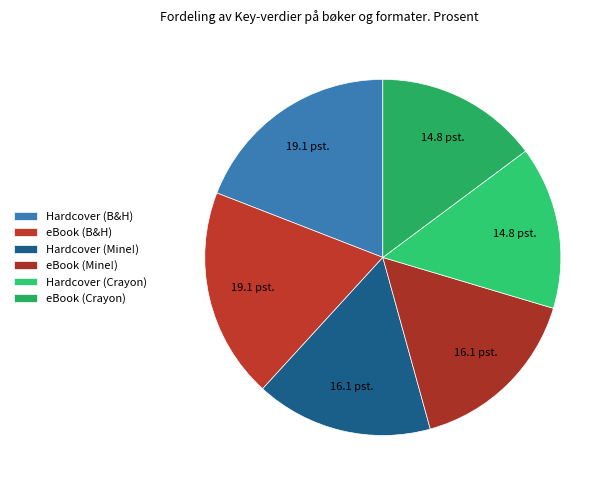

Is there any slice that represents more than half of the pie?

No